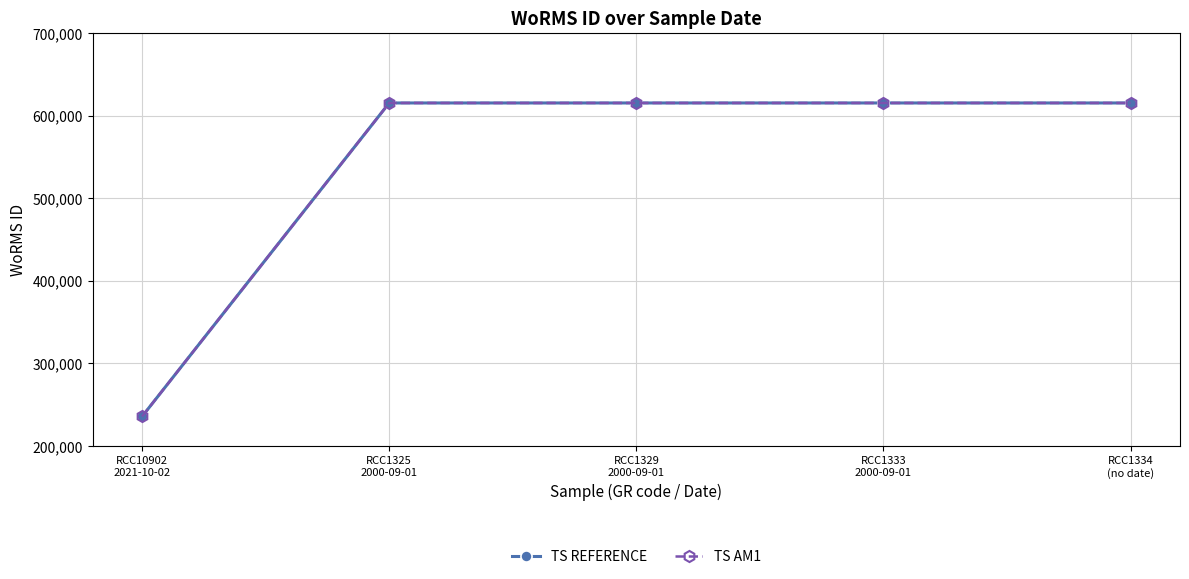

What is the sum of the TS REFERENCE values at RCC1325
2000-09-01 and RCC1334
(no date)?

1230870